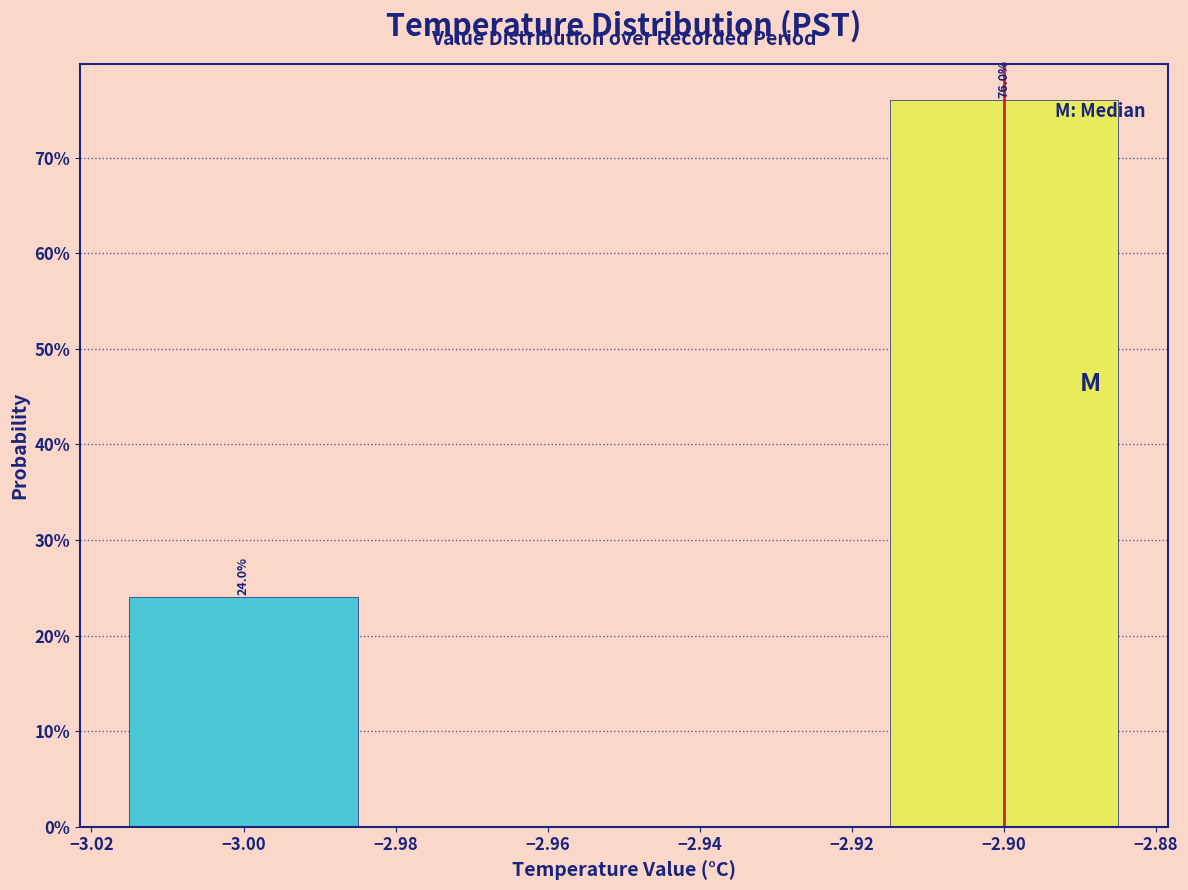

Are the bars horizontal?

No